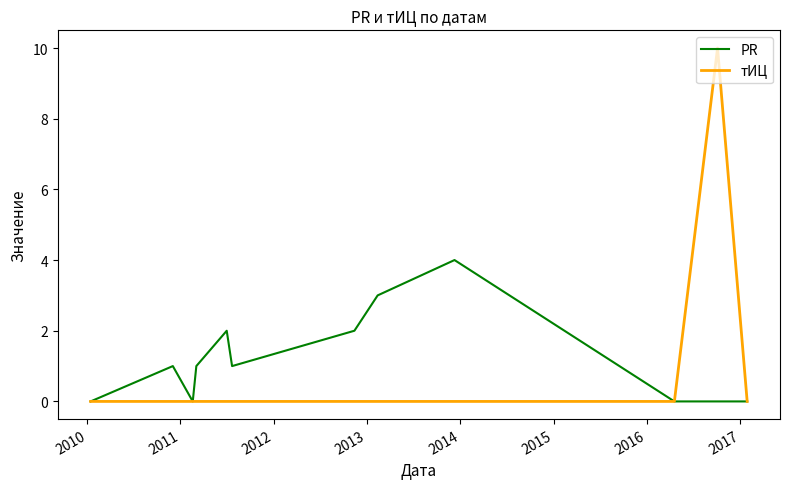

Which series has the largest total across all categories?

PR